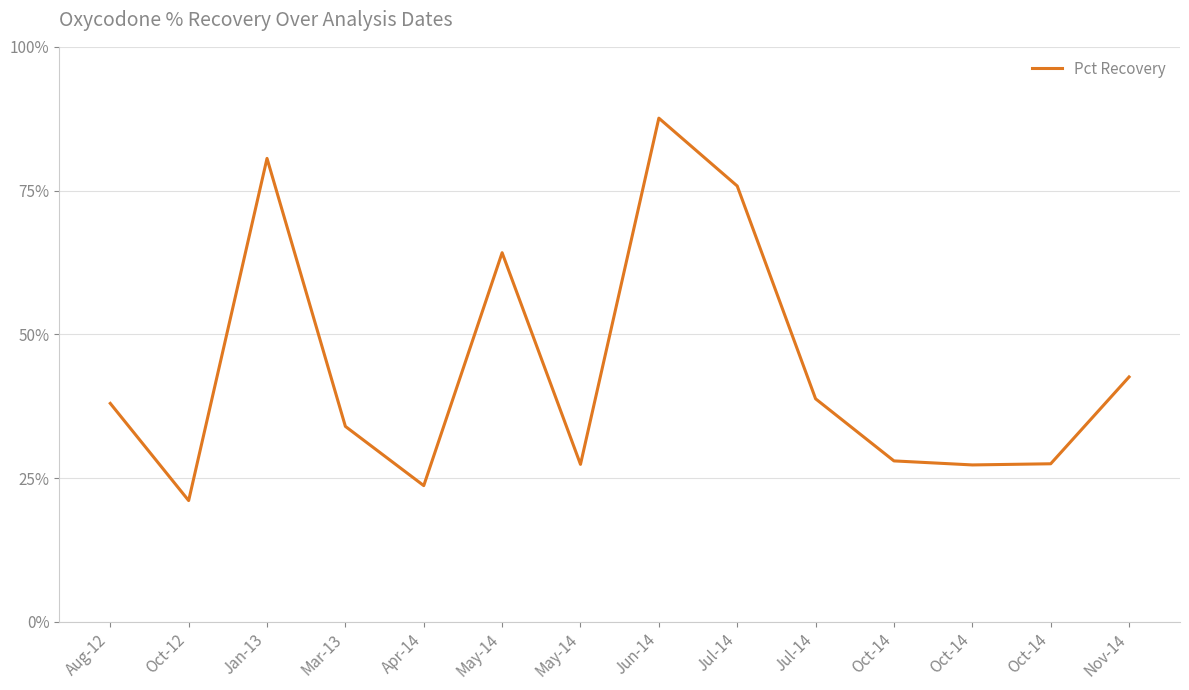

Reading right to left, extract all data points from this chart.

42.6	27.5	27.3	28.0	38.8	75.8	87.6	27.4	64.2	23.7	34.0	80.6	21.1	38.0